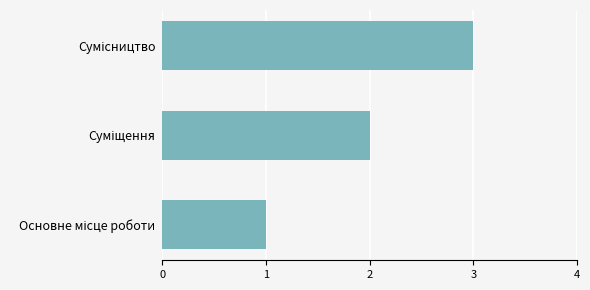

What is the greatest value displayed?

3